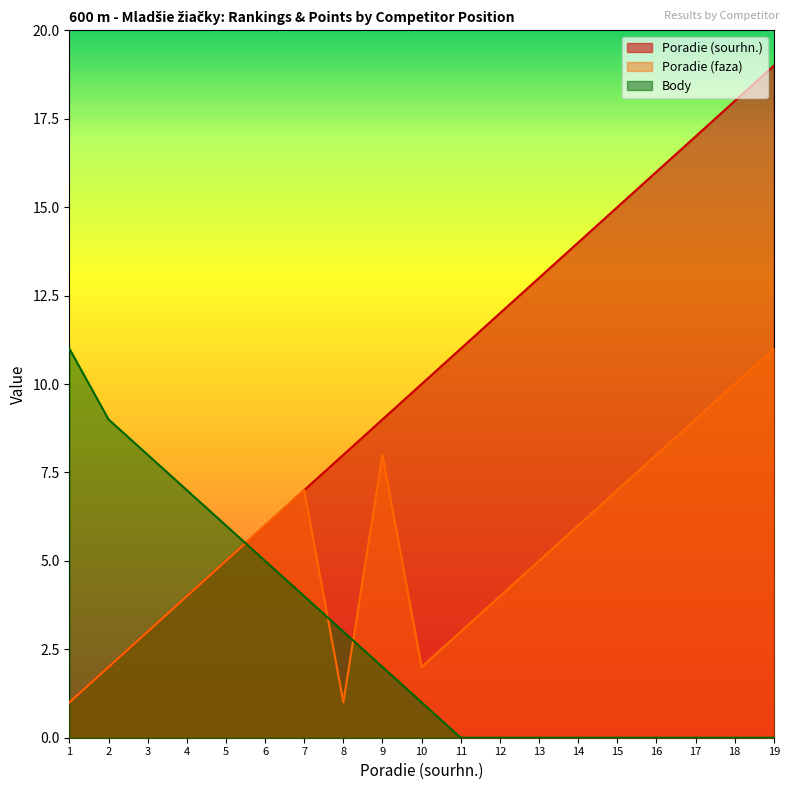

Is the value of Body at 3 greater than the value of Poradie (faza) at 18?

No